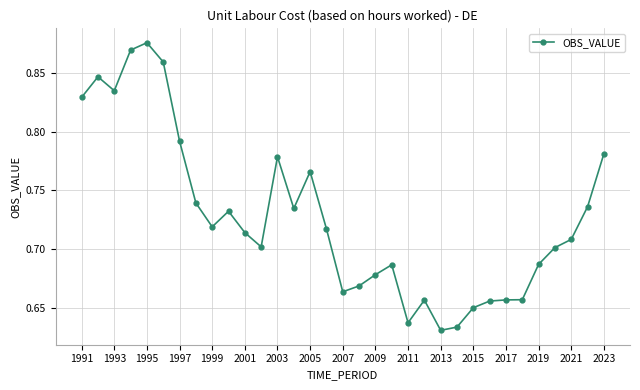

What is the sum of all values?

24.0